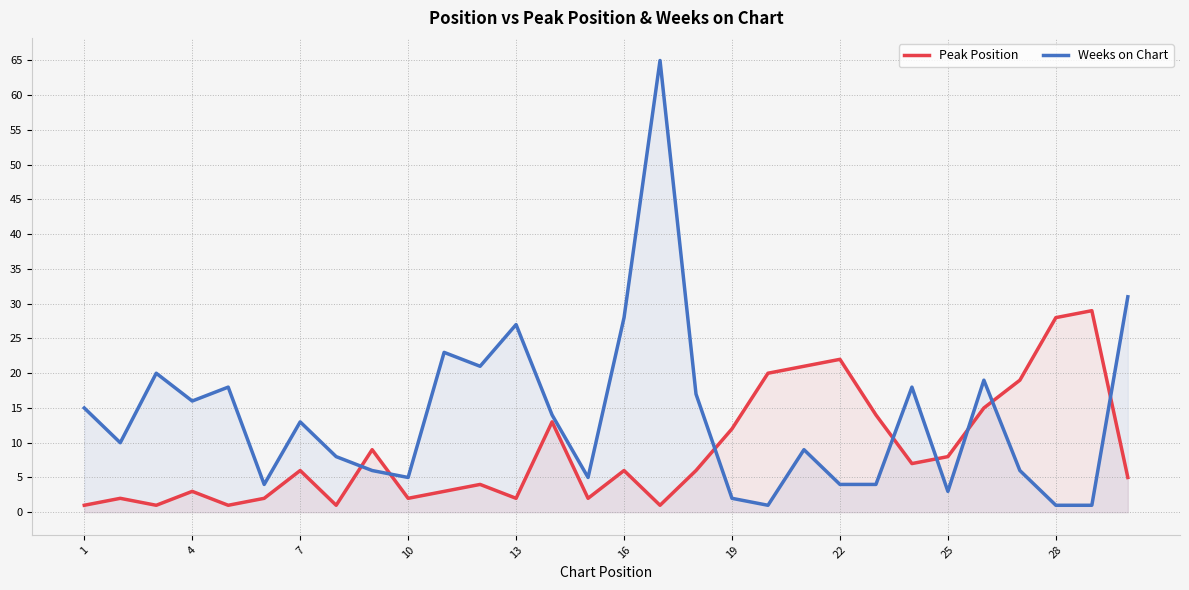

After their last crossing, which series has the higher values: Peak Position or Weeks on Chart?

Weeks on Chart